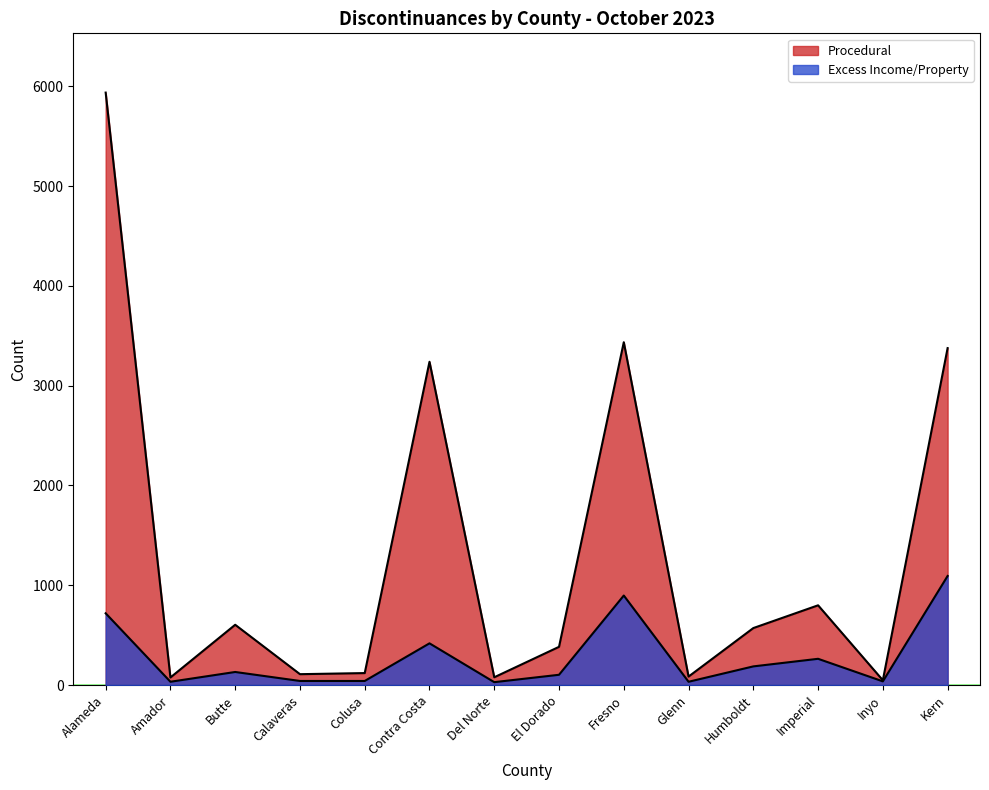

What is the difference between the second highest and second lowest values in the Procedural series?

3359